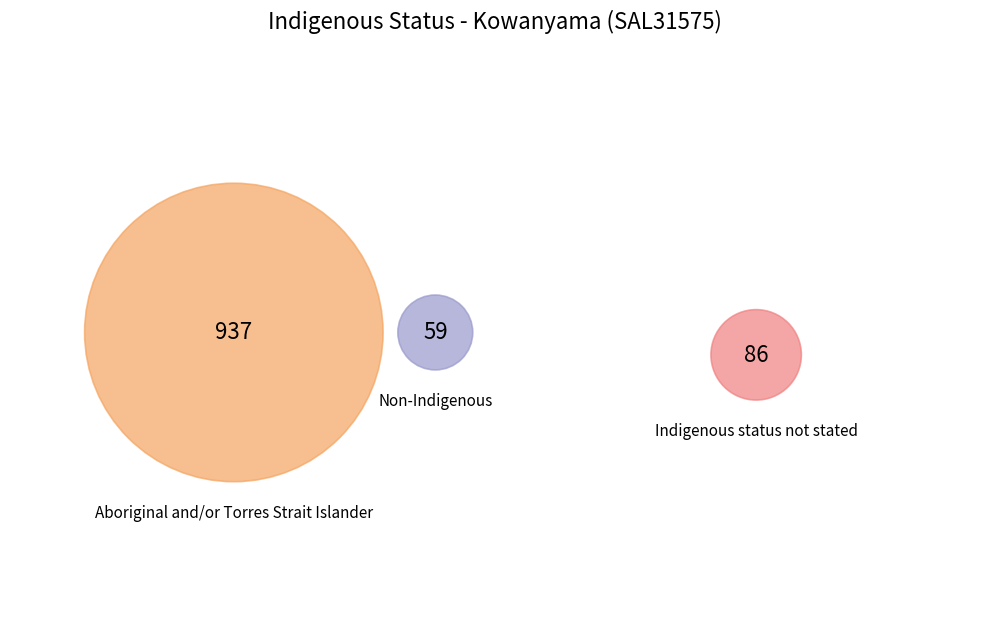

Does Aboriginal and/or Torres Strait Islander account for over 50% of the chart?

Yes